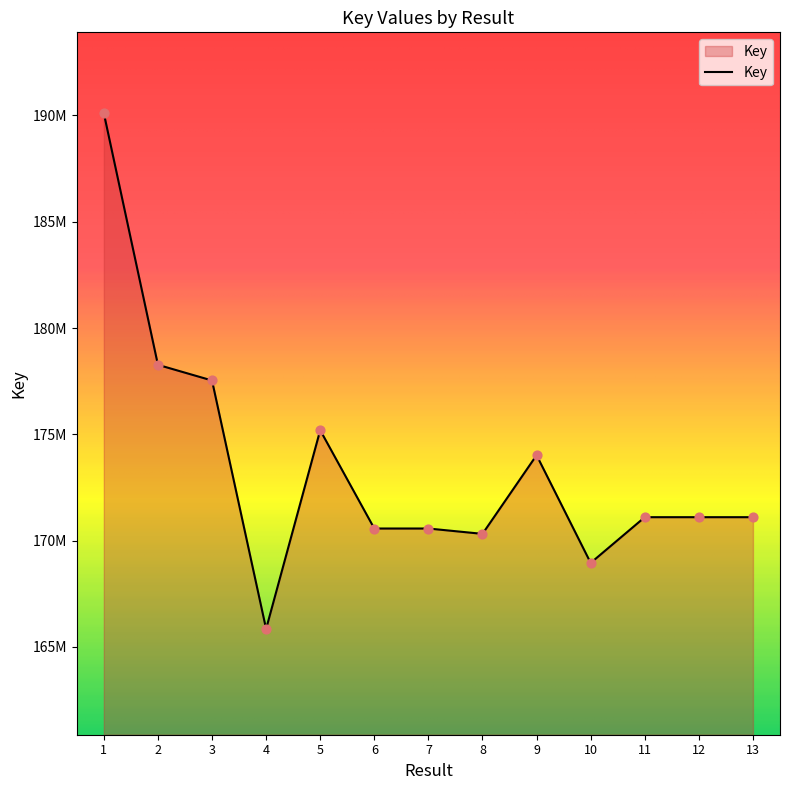

What is the change in value from 7 to 11?

+532890